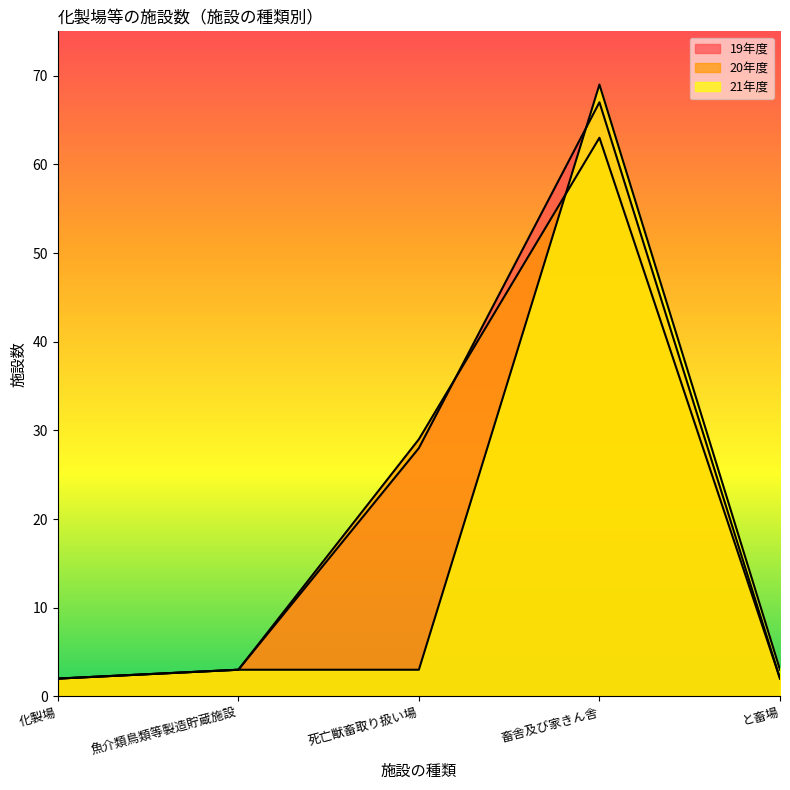

How many data points in 19年度 are less than 3?

2